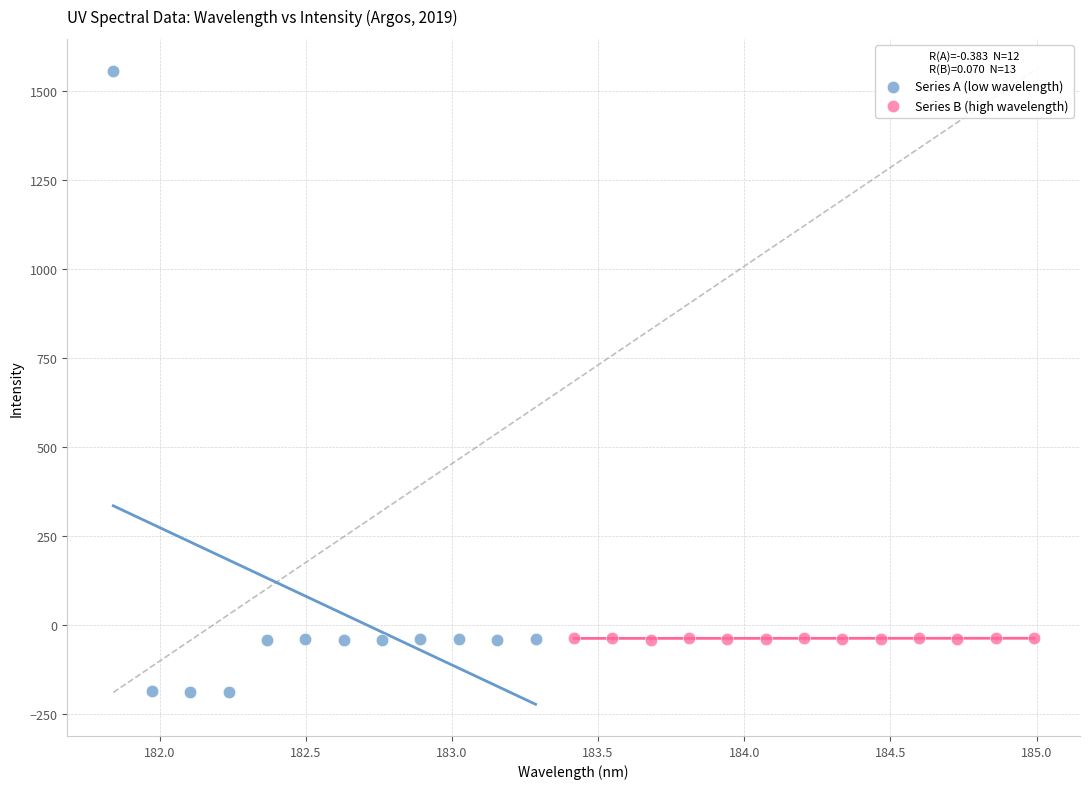

Which series contains the highest Y value?

Series A (low wavelength)